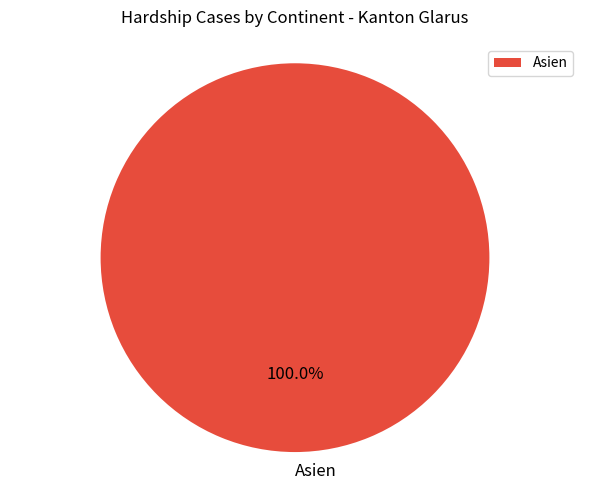

Count the number of slices in the pie.

1